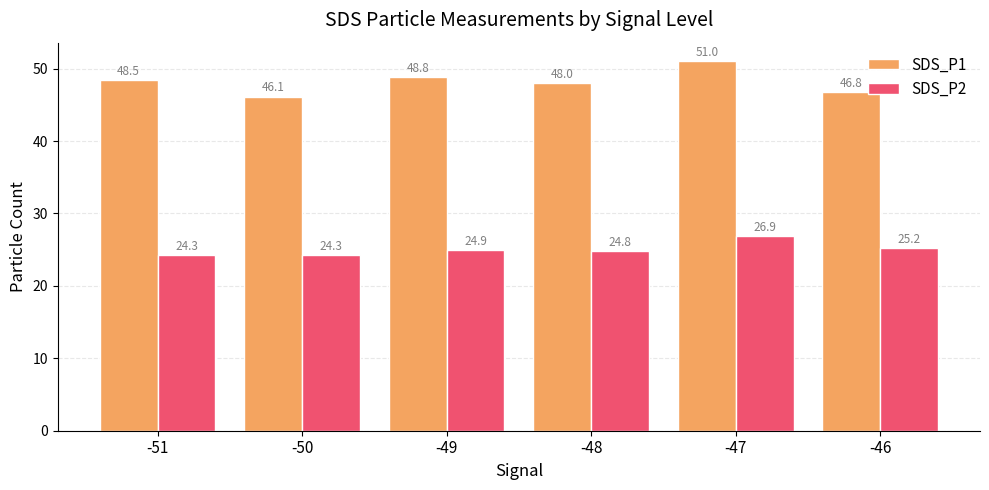

Rank the series by their maximum value, from lowest to highest.

SDS_P2, SDS_P1